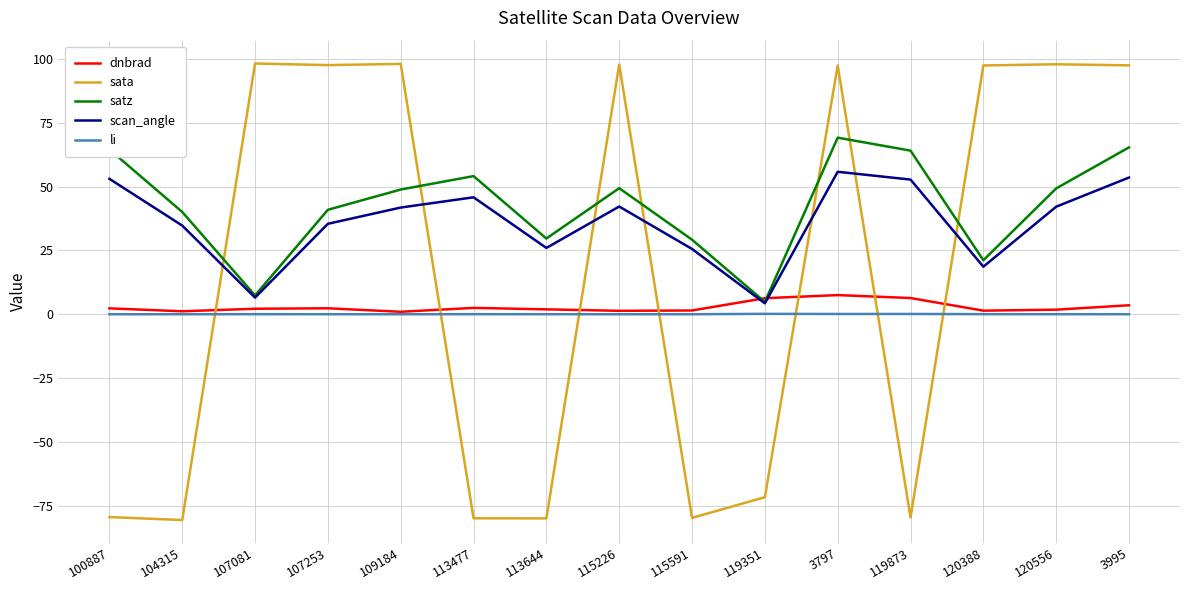

True or false: scan_angle and li cross at least once.

False